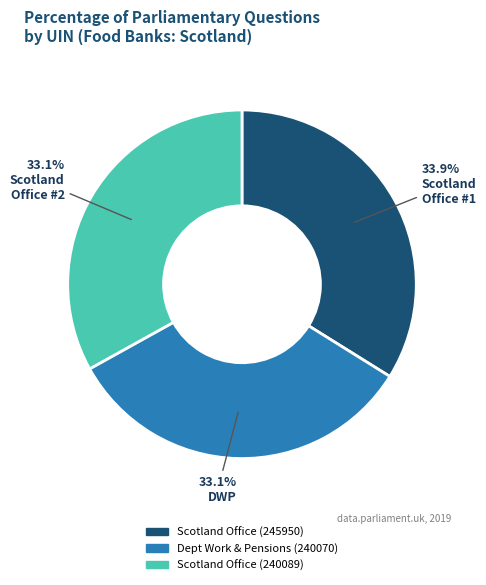

Approximately how many times larger is the value at Scotland Office (245950) compared to Scotland Office (240089)?

1.0